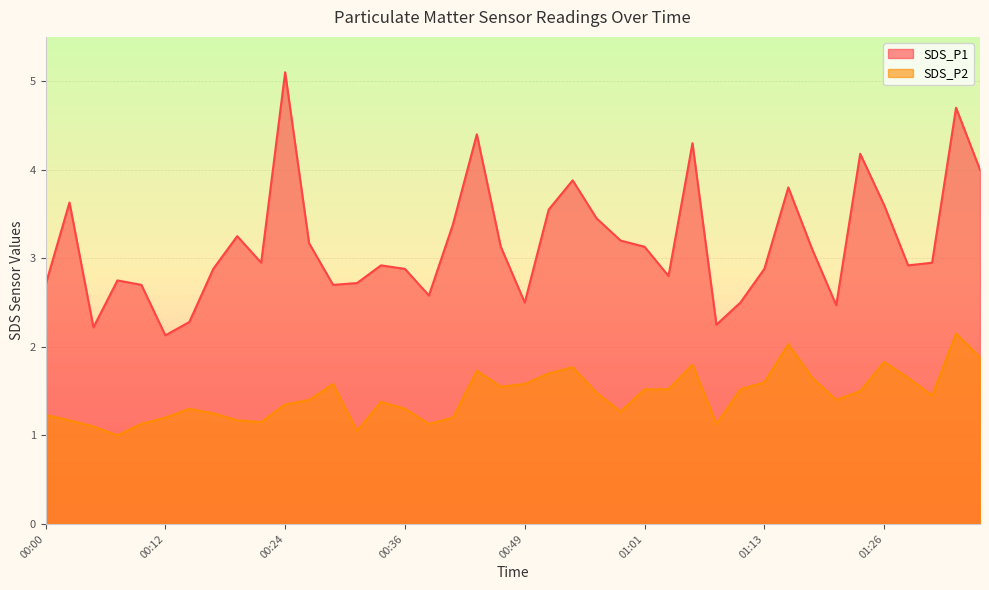

True or false: SDS_P2 and SDS_P1 intersect in this chart.

False